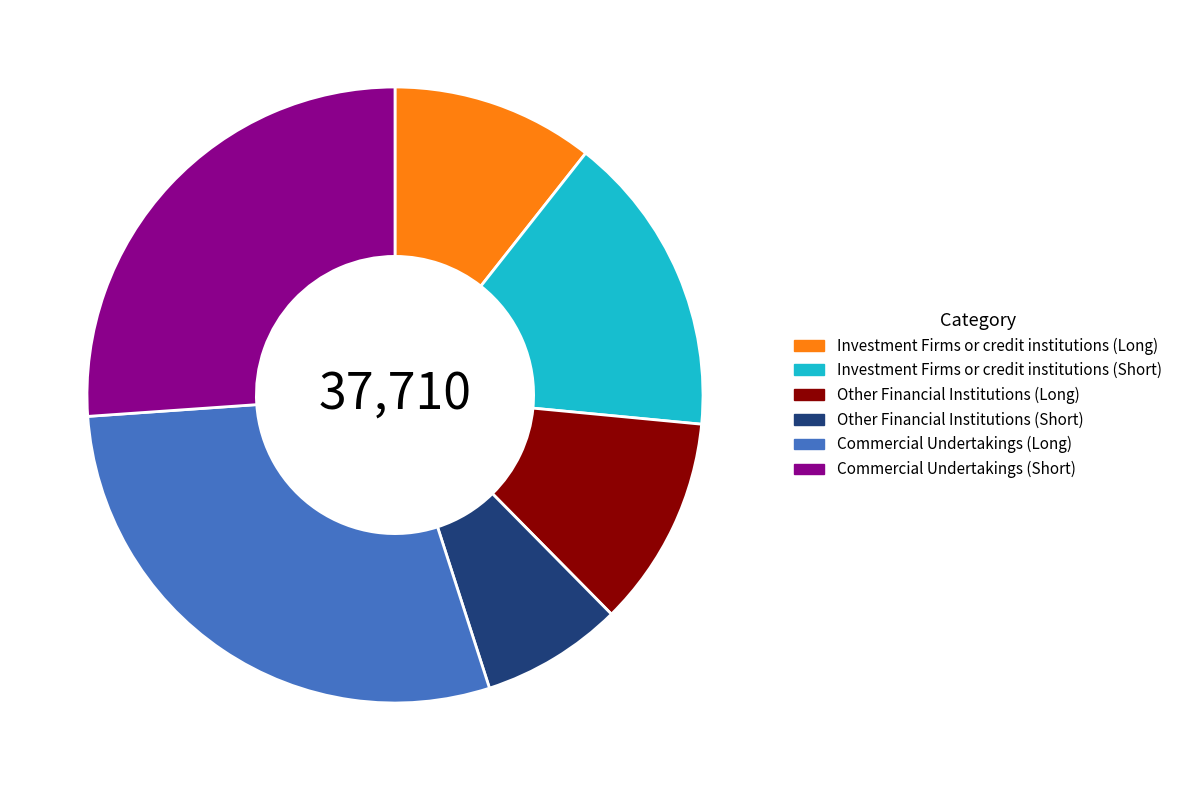

Is Commercial Undertakings (Short) the majority of the pie?

No